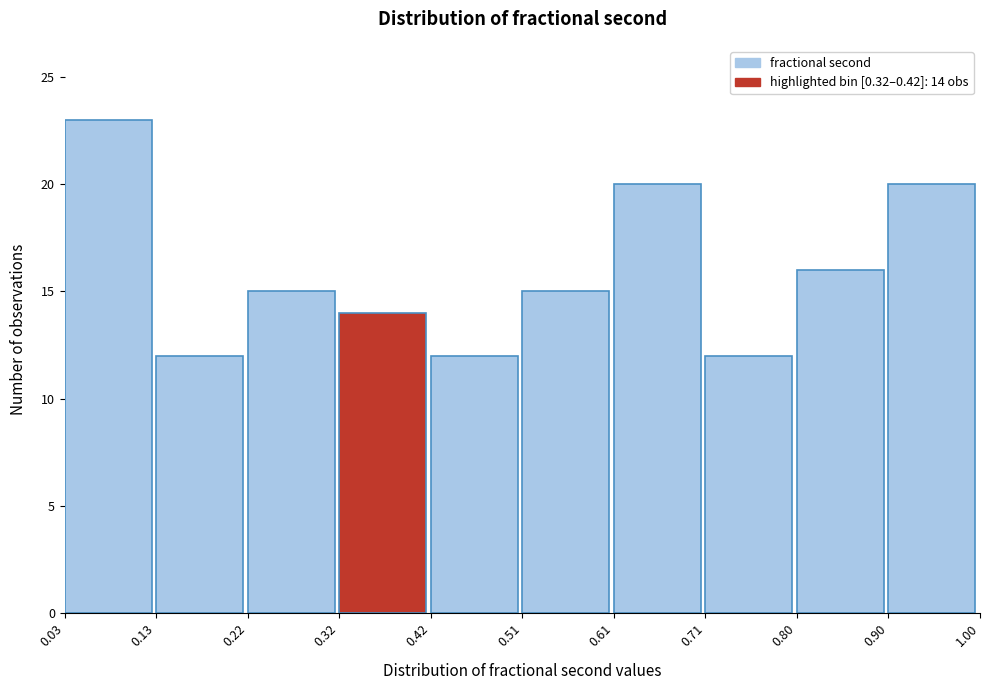

Which range on the x-axis has the tallest bar?

0.03 to 0.13